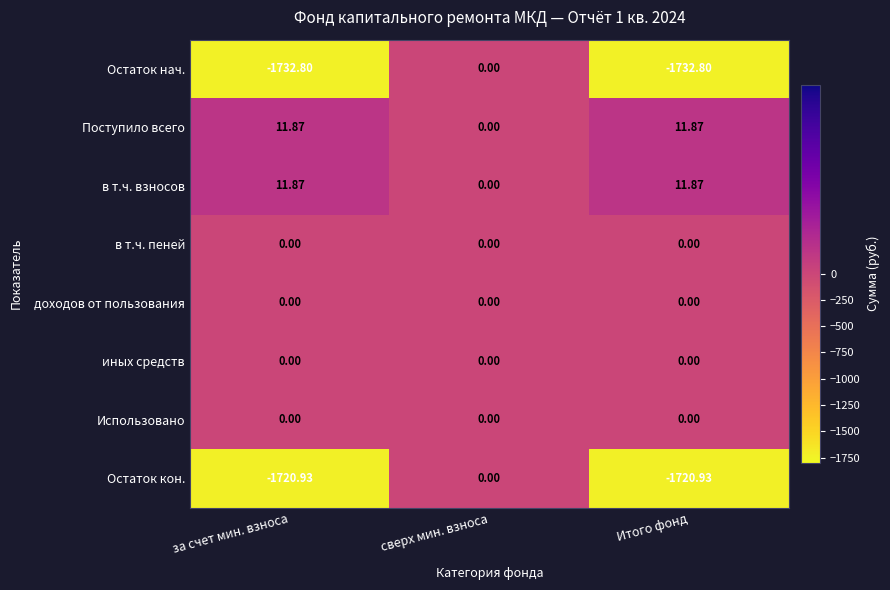

Which series has the largest range (max minus min)?

Остаток нач.